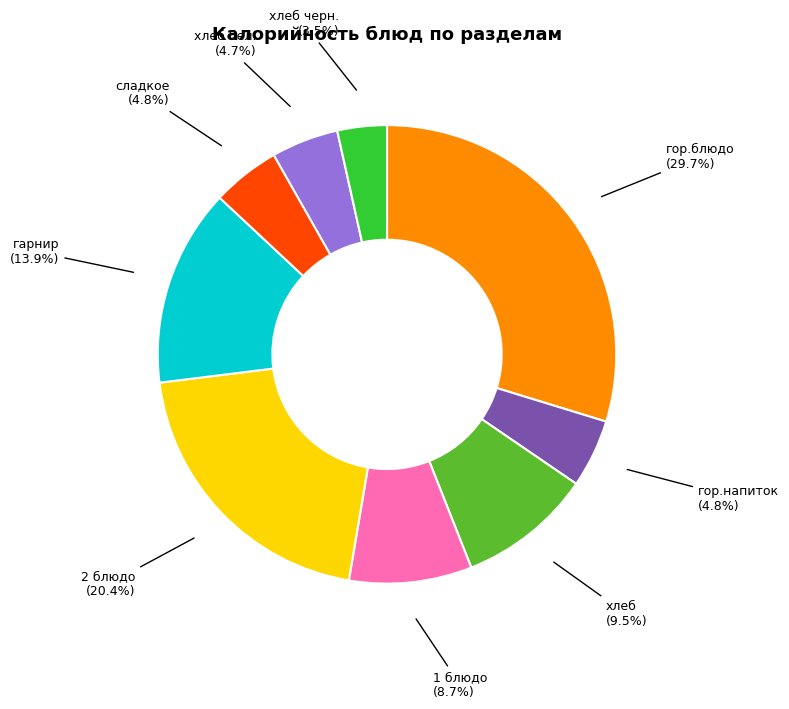

Is there any slice that represents more than half of the pie?

No